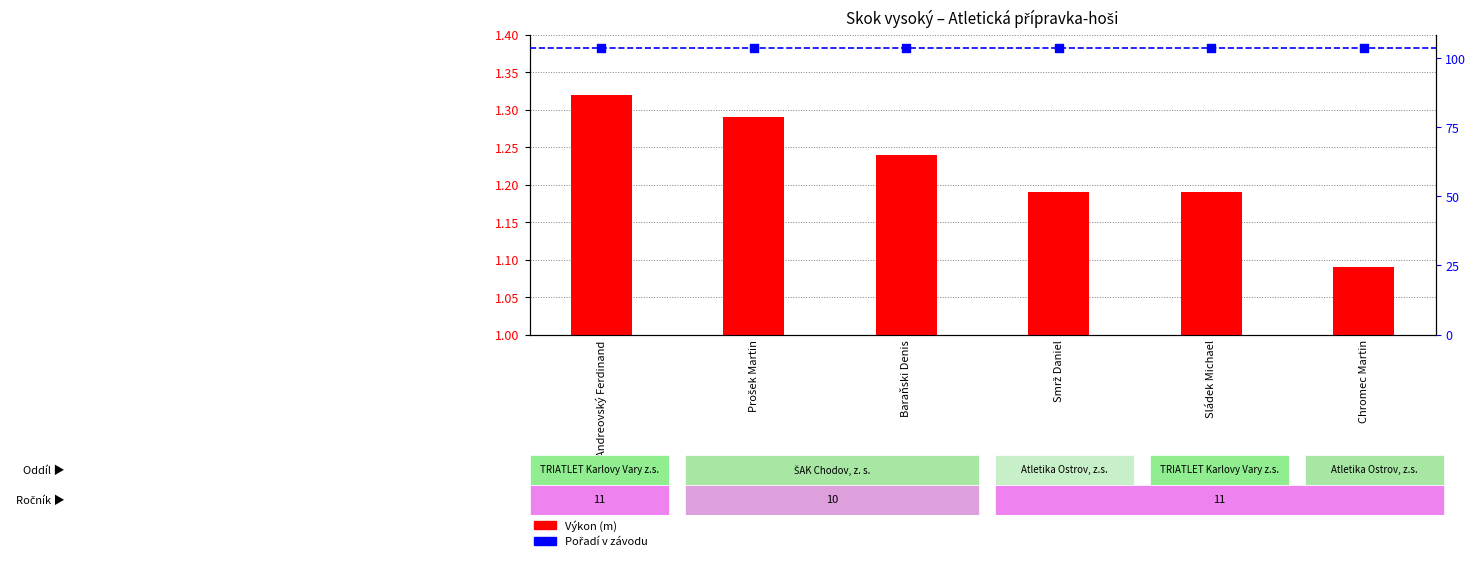

What is the total value across all series at Andreovský Ferdinand?

7.5